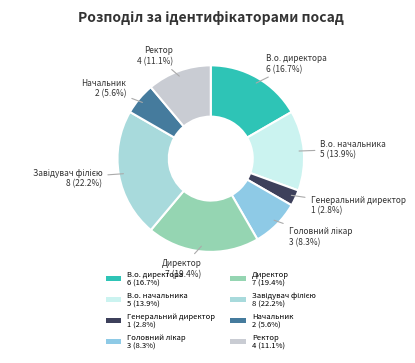

What is the total percentage of В.о. директора and Директор?

36.1%